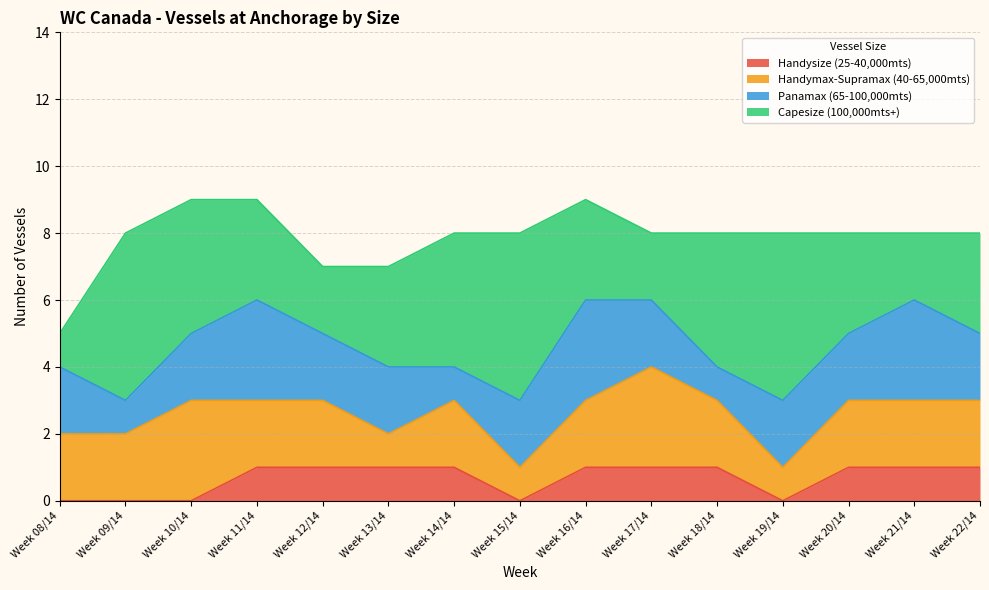

At how many categories does at least one series exceed 3?

6